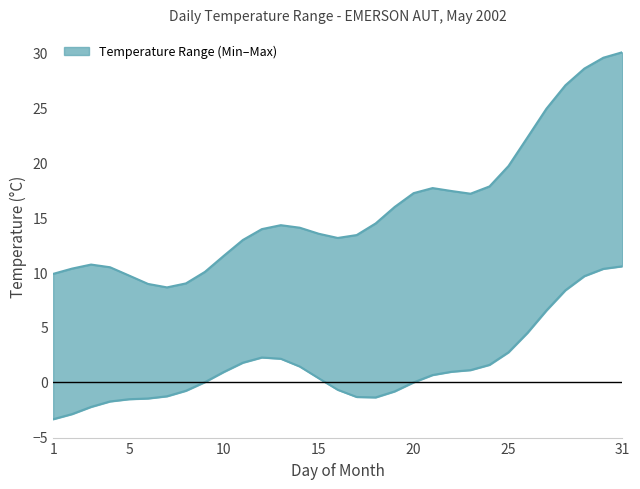

Does the chart have visible grid lines?

No